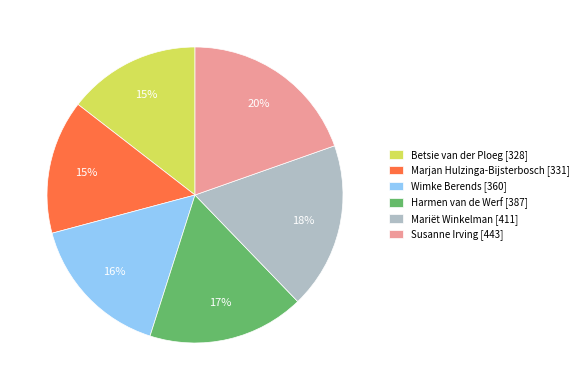

Between Marjan Hulzinga-Bijsterbosch and Susanne Irving, which is larger?

Susanne Irving